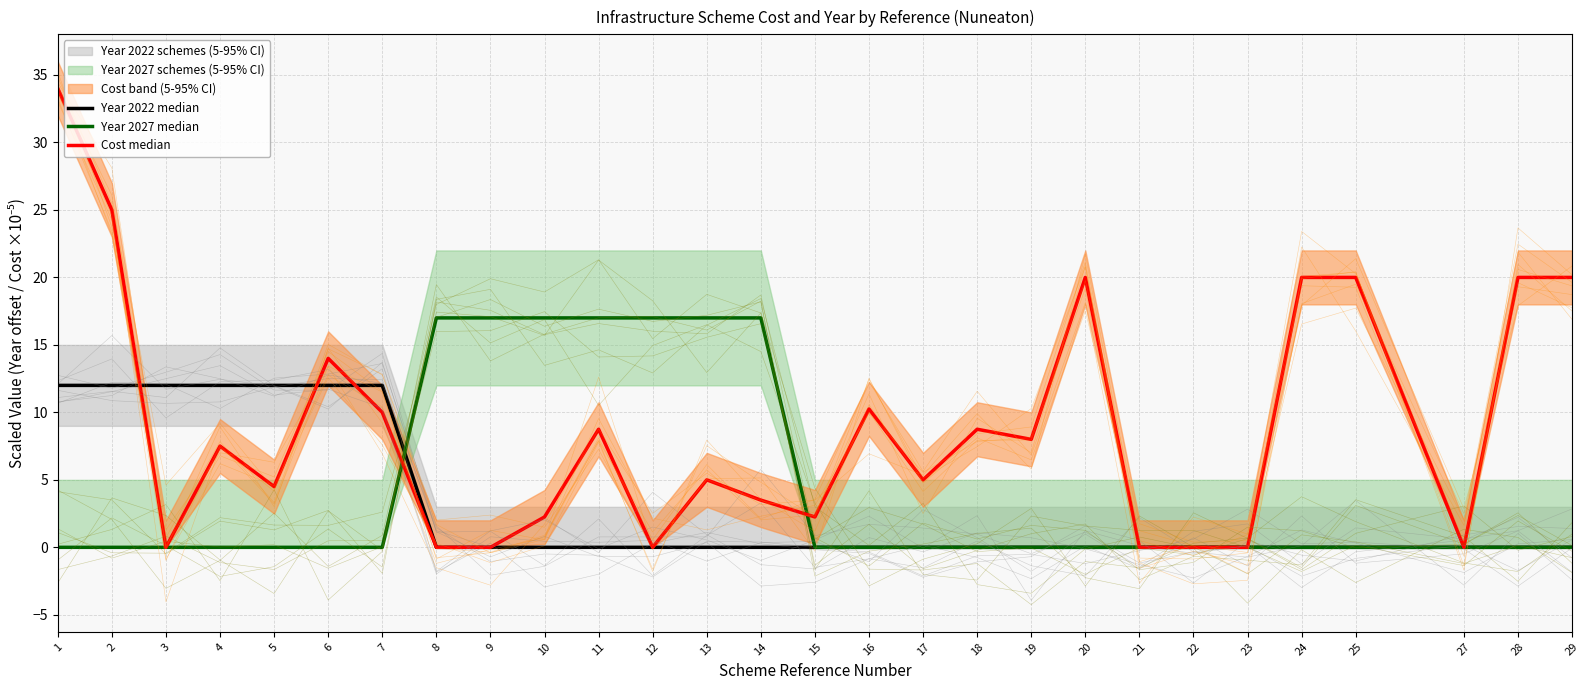

Rank the series by their average value, from highest to lowest.

Cost median, Year 2027 median, Year 2022 median